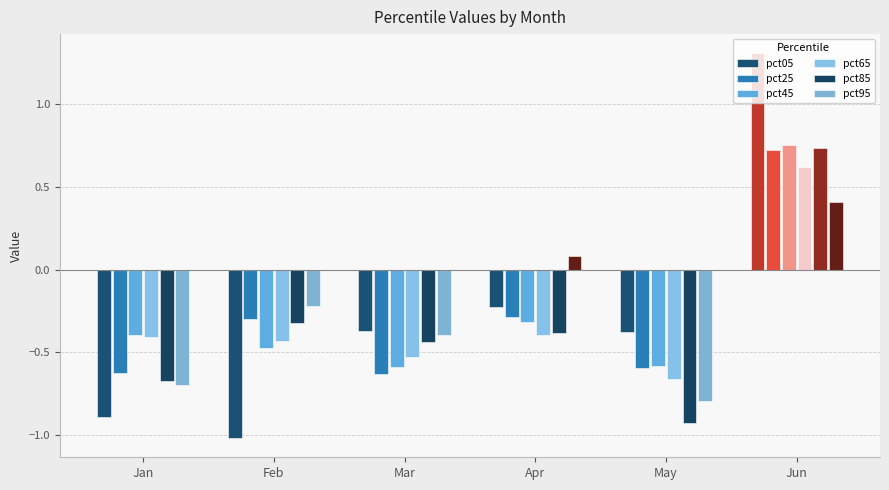

How many data points in pct95 are less than 0?

4